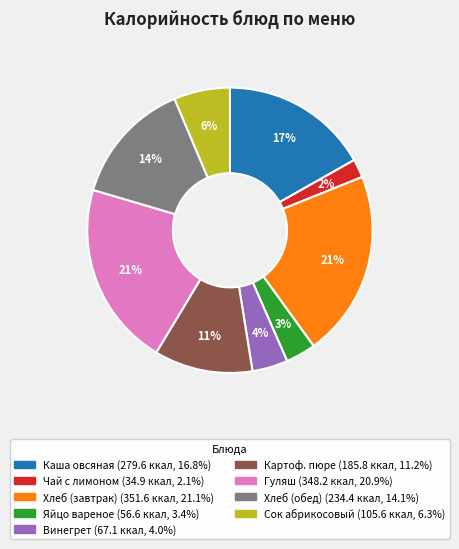

Is there any slice that represents more than half of the pie?

No